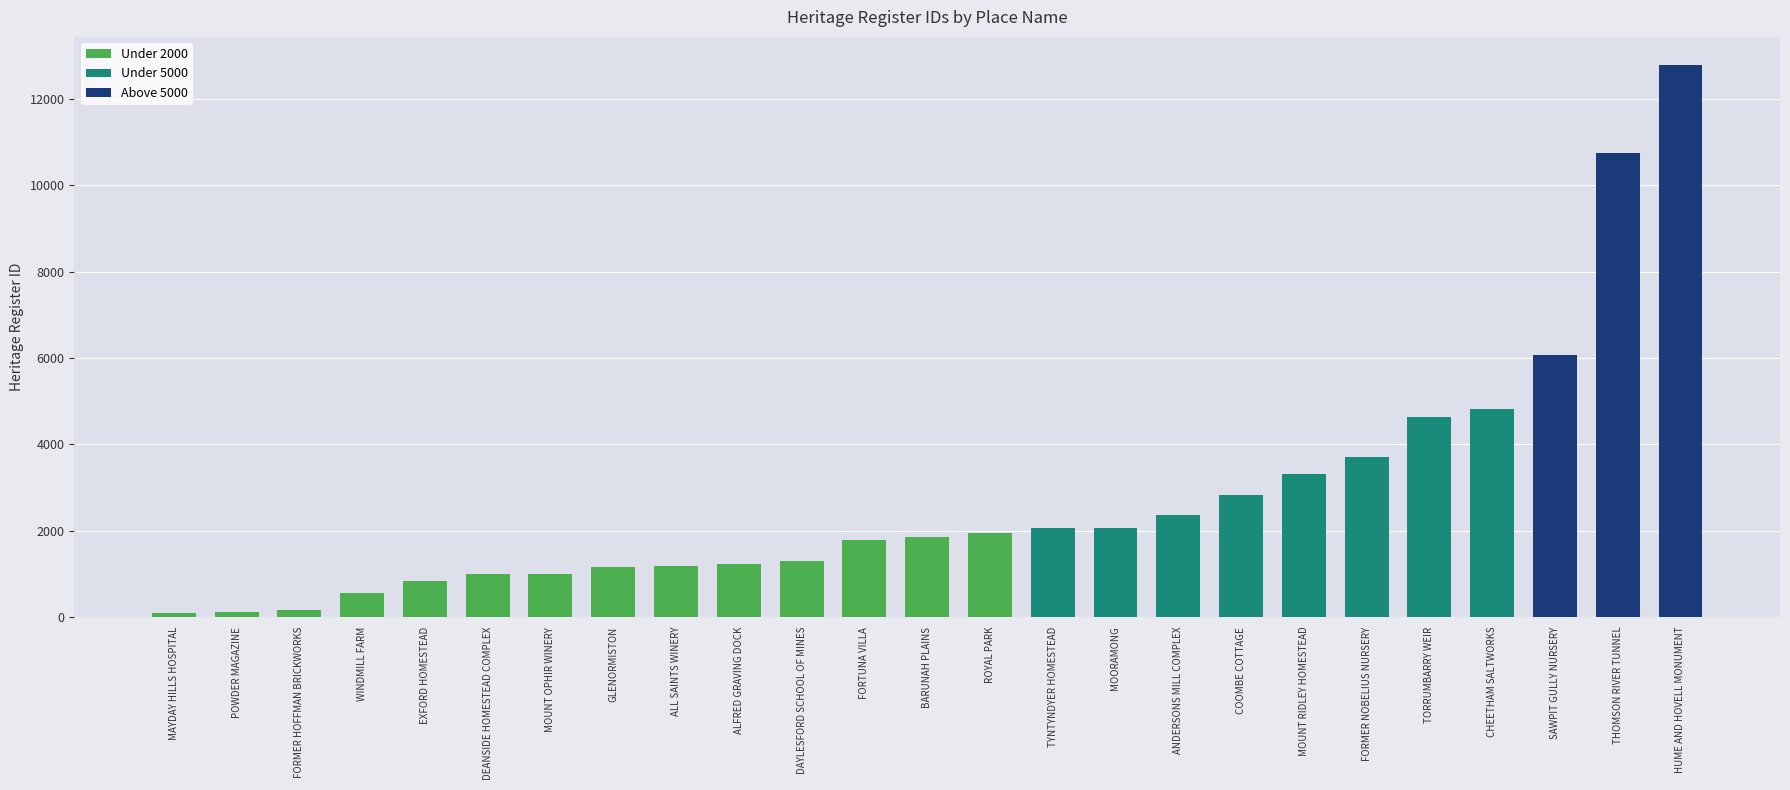

What is the label of the 25th bar from the right?

MAYDAY HILLS HOSPITAL